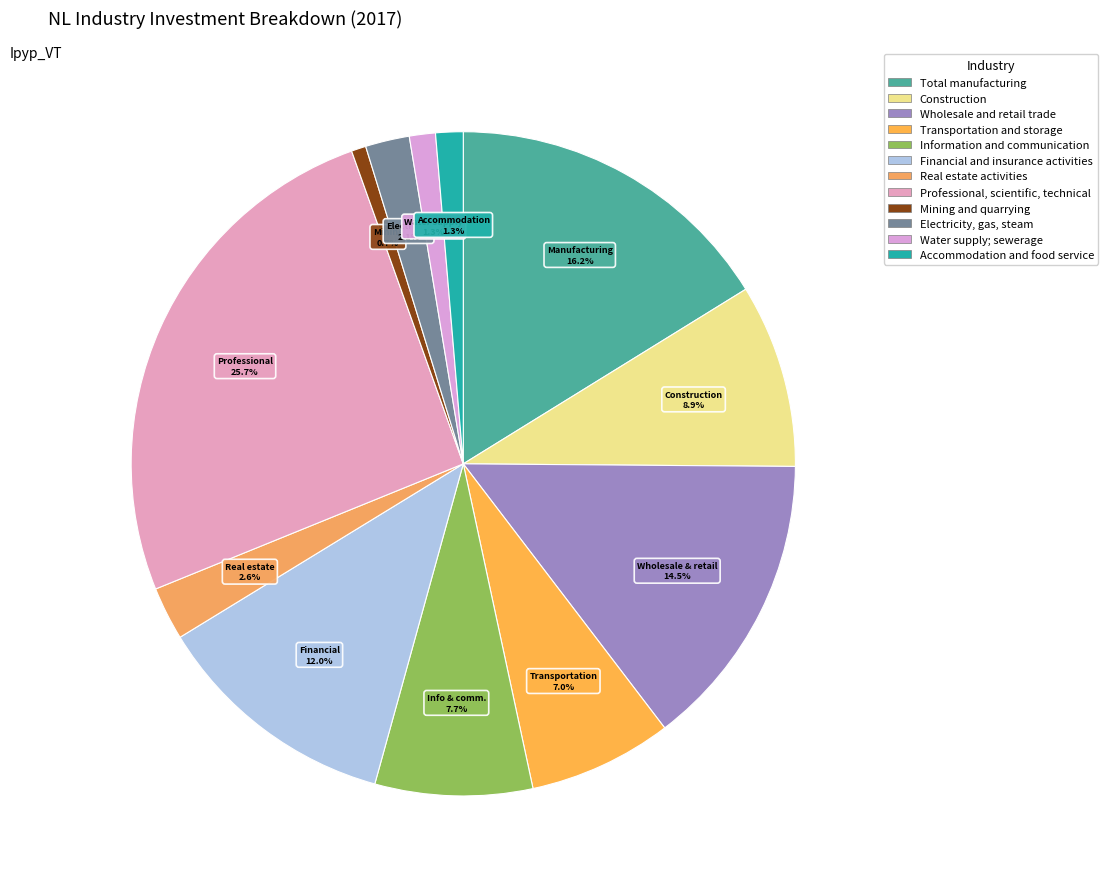

What percentage is the Transportation and storage slice, to the nearest percent?

7%